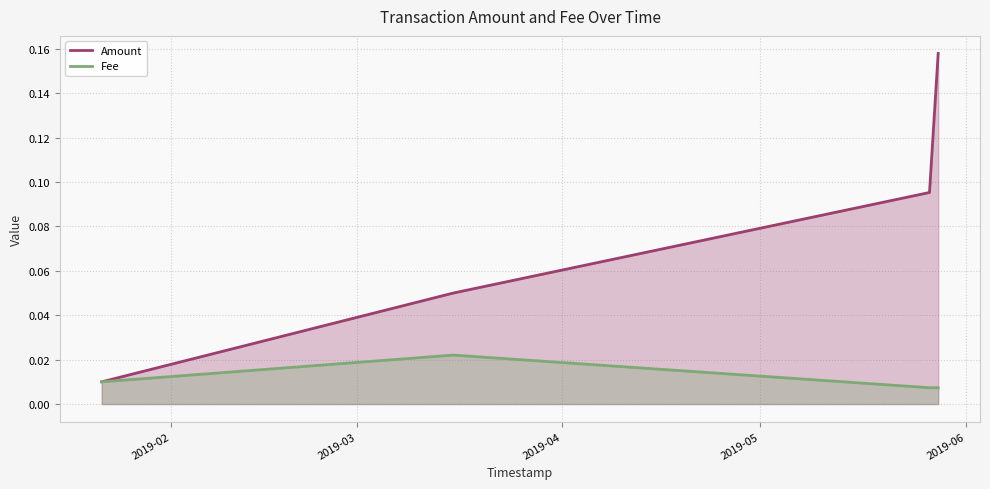

Which series has the widest spread of values?

Amount